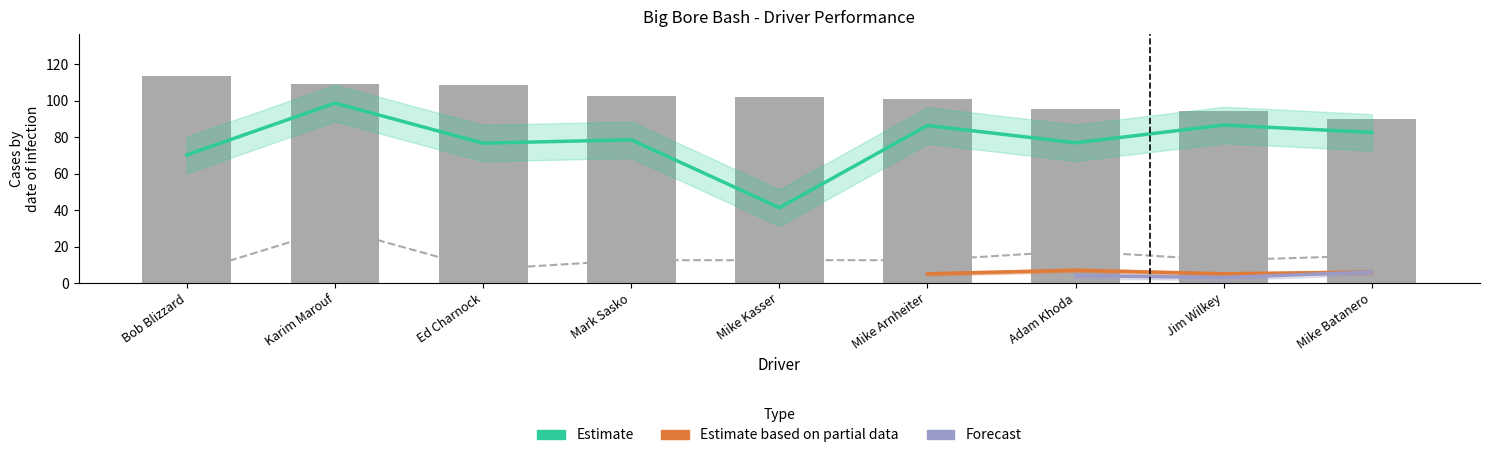

Reading left to right, transcribe all the data shown in this chart.

Total Laps: 5.0	30.0	7.5	12.5	12.5	12.5	17.5	12.5	15.0
Best Speed: 113.7	108.9	108.6	102.2	102.2	100.6	95.4	94.5	89.9
Average Speed: 70.2	98.6	76.6	78.5	41.3	86.3	76.8	86.5	82.5